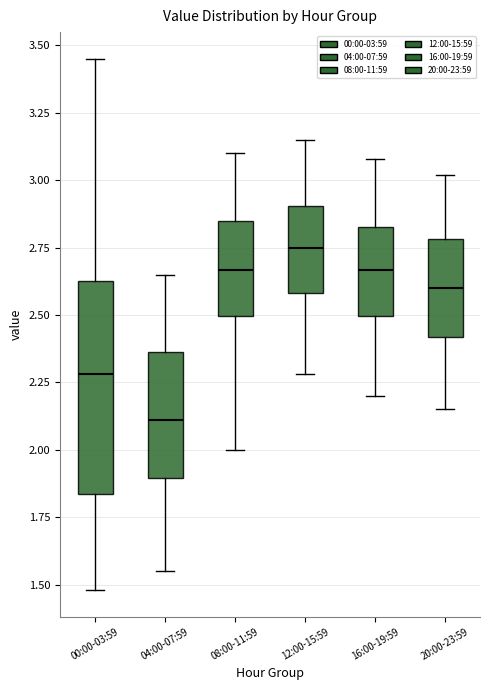

Where does the lower whisker of the box for 00:00-03:59 end on the y-axis? The values are not printed on the chart, so give them approximately, as read against the axis.

1.50